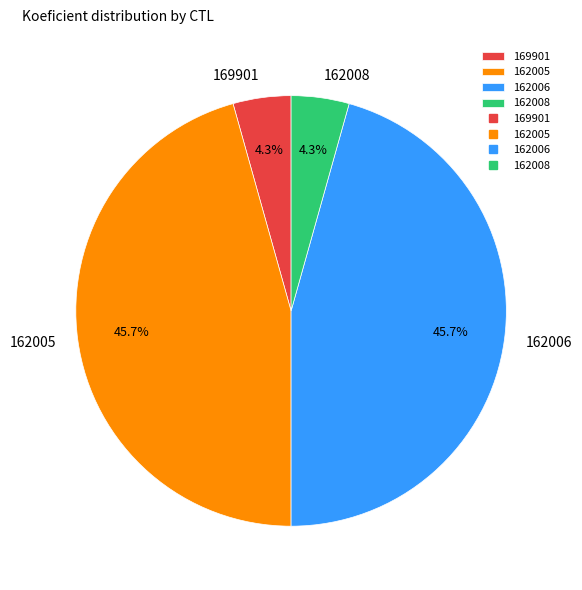

Combined, do 162006 and 162005 account for over 50%?

Yes